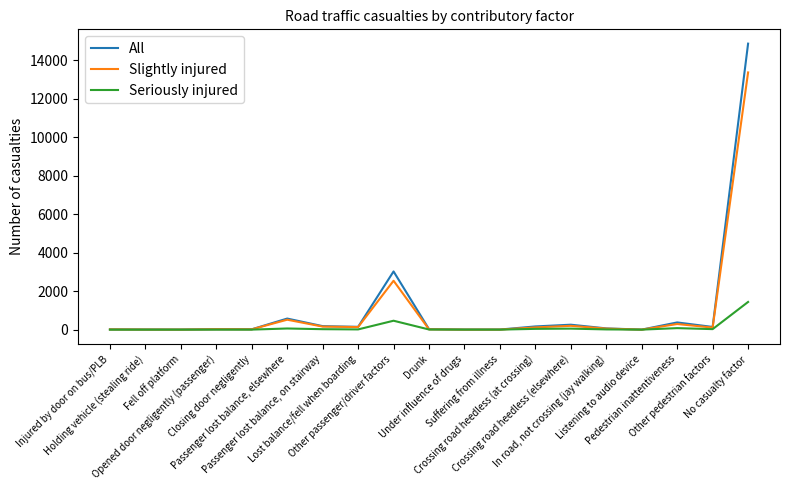

Rank the series by their maximum value, from highest to lowest.

All, Slightly injured, Seriously injured